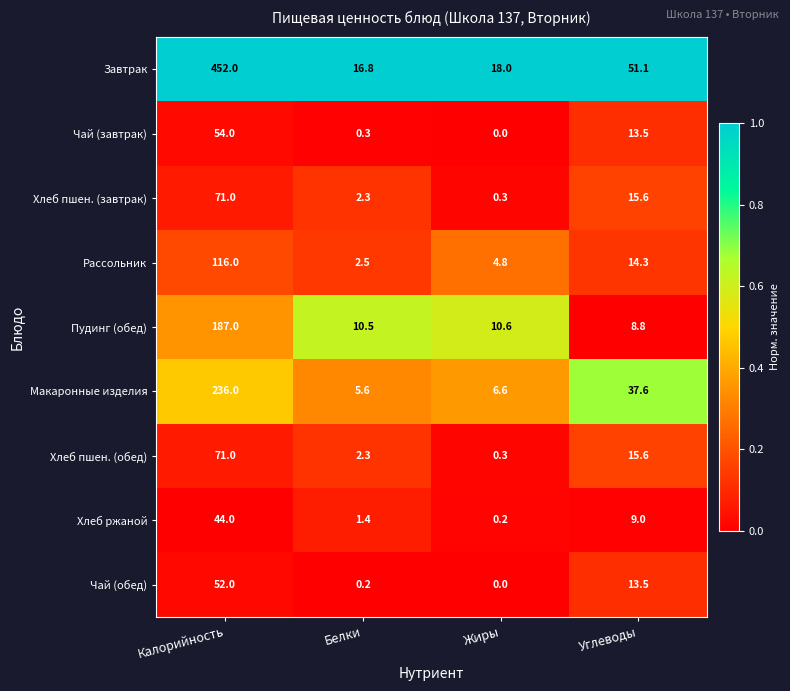

What is the maximum value shown in the chart?

452.0